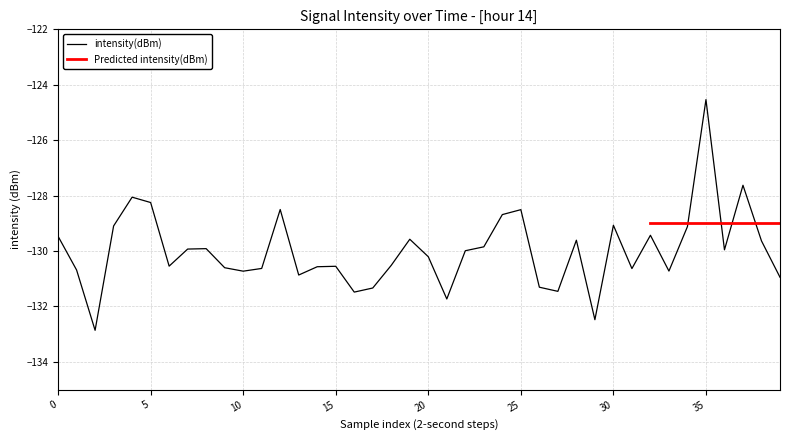

What is the change in value from 0 to 39?

-1.5